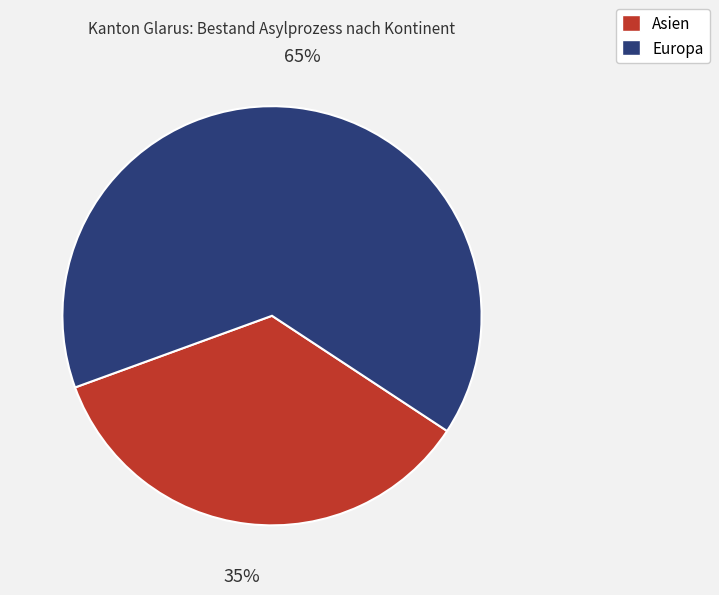

Does Asien represent more than half of the total?

No